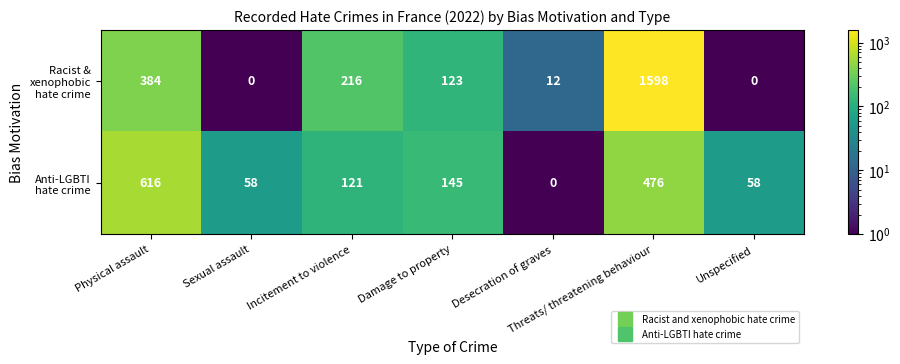

What is the greatest value displayed?

1598